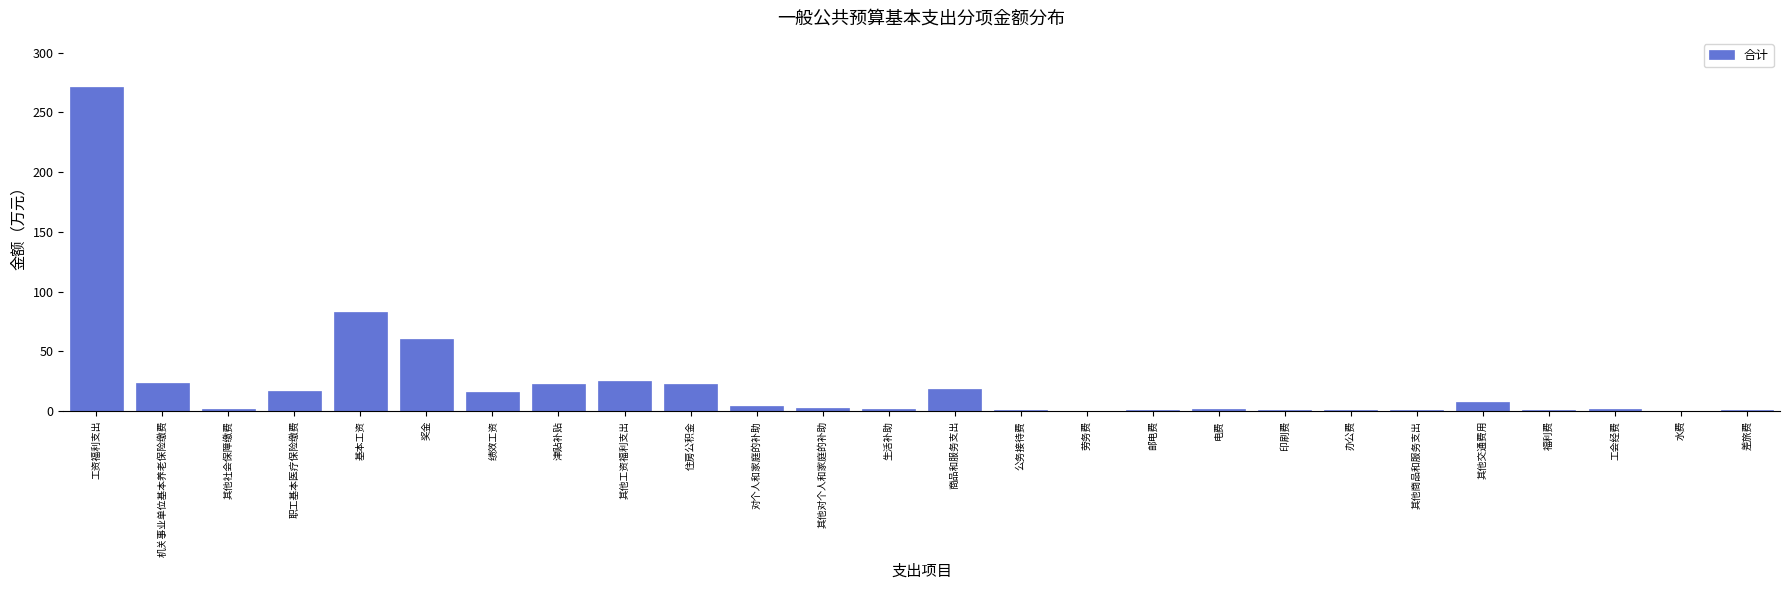

What is the sum of all values?

589.4